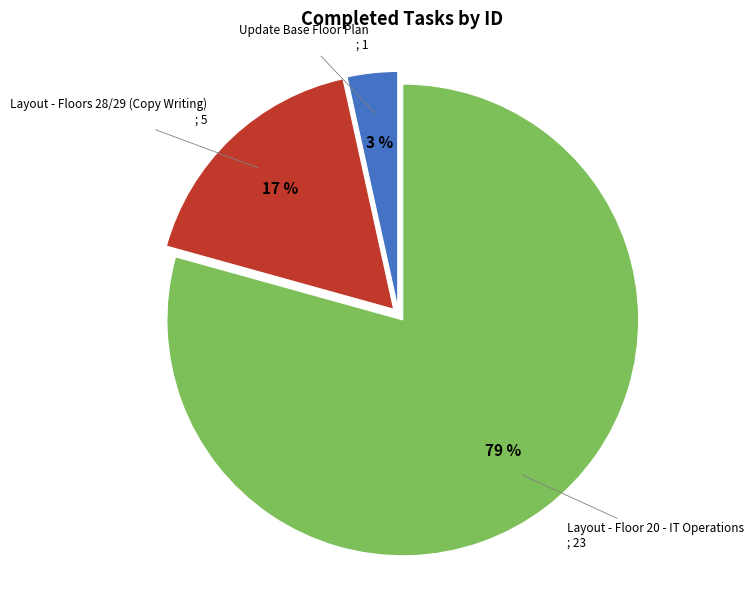

How many slices are in this pie chart?

3